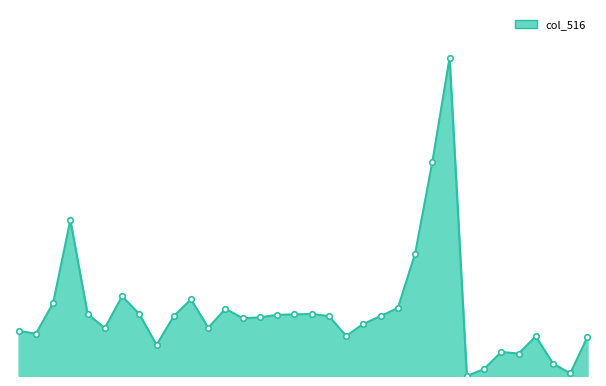

True or false: col_516_line and col_516_markers intersect in this chart.

False